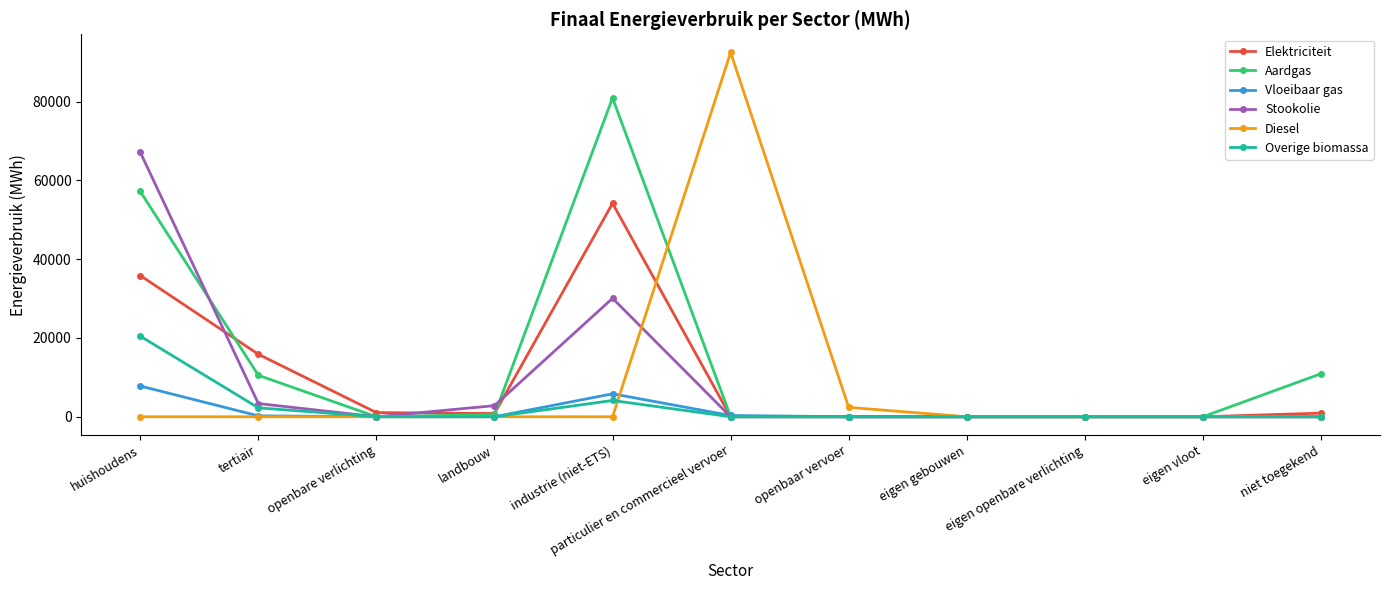

At which category is the sum across all series the highest?

huishoudens